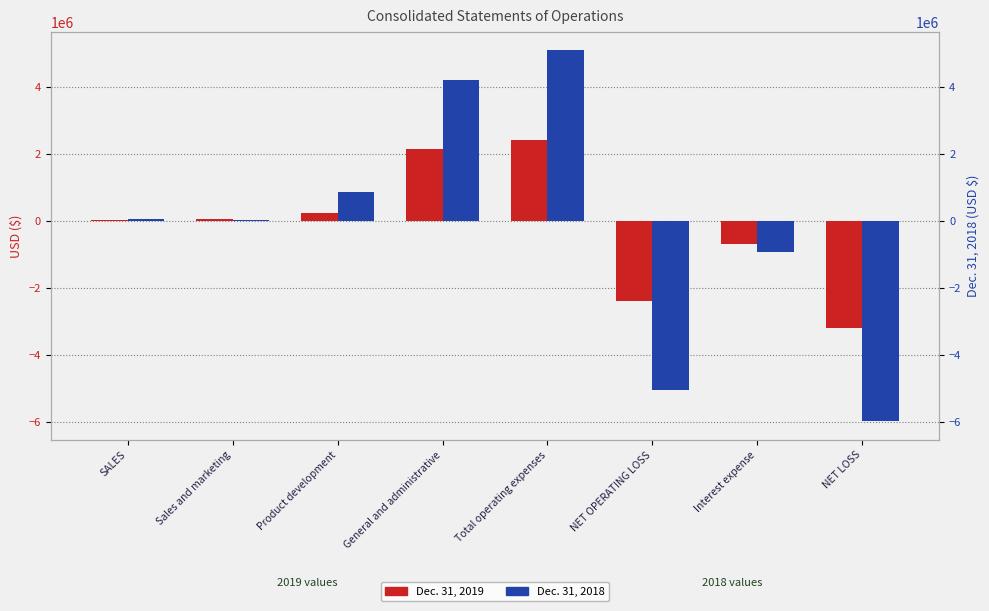

The value of Dec. 31, 2018 at Product development is 577343. True or false?

False